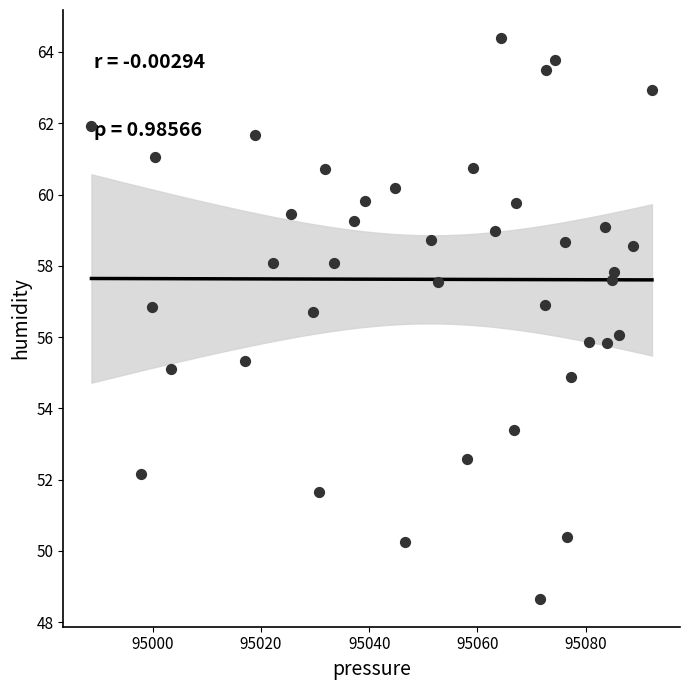

What is the range of X values (max minus min)?

103.6